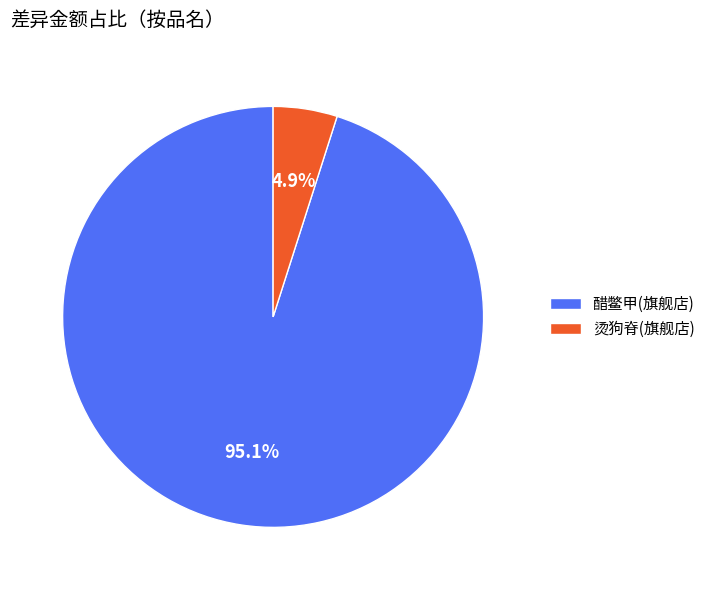

Between 醋鳖甲(旗舰店) and 烫狗脊(旗舰店), which is larger?

醋鳖甲(旗舰店)